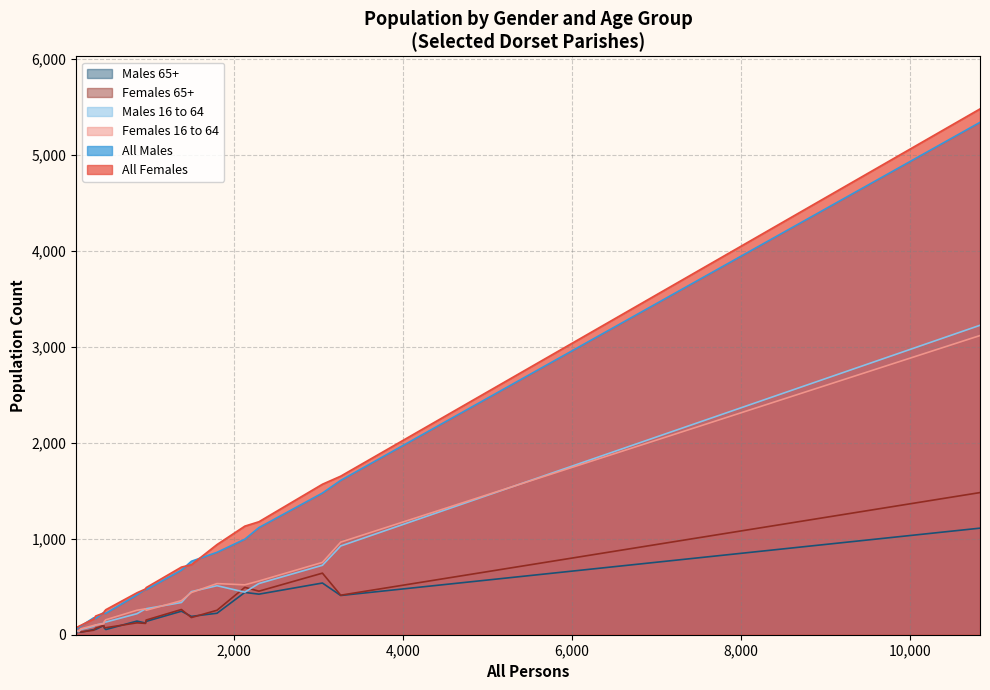

Which series has the largest range (max minus min)?

All Females